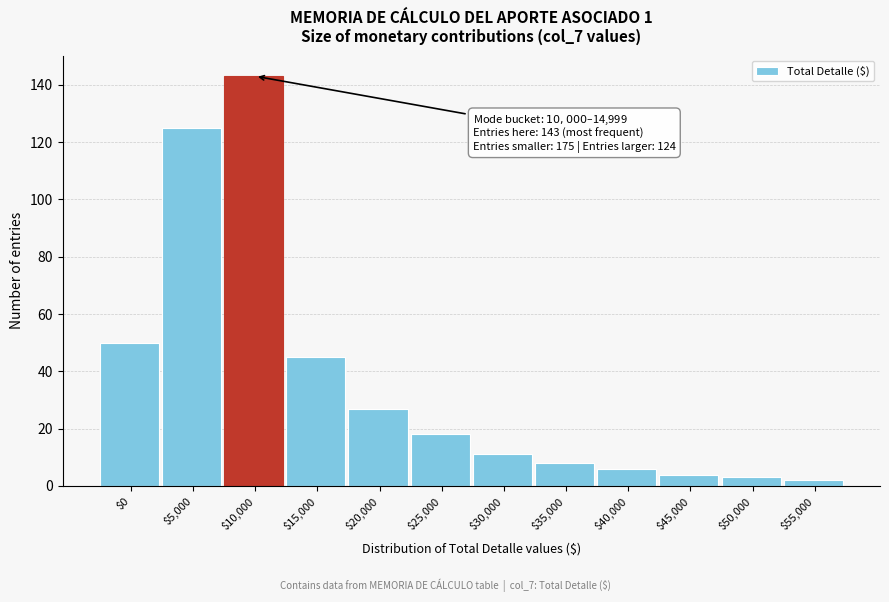

Reading left to right, list all the values displayed in this chart.

50	125	143	45	27	18	11	8	6	4	3	2